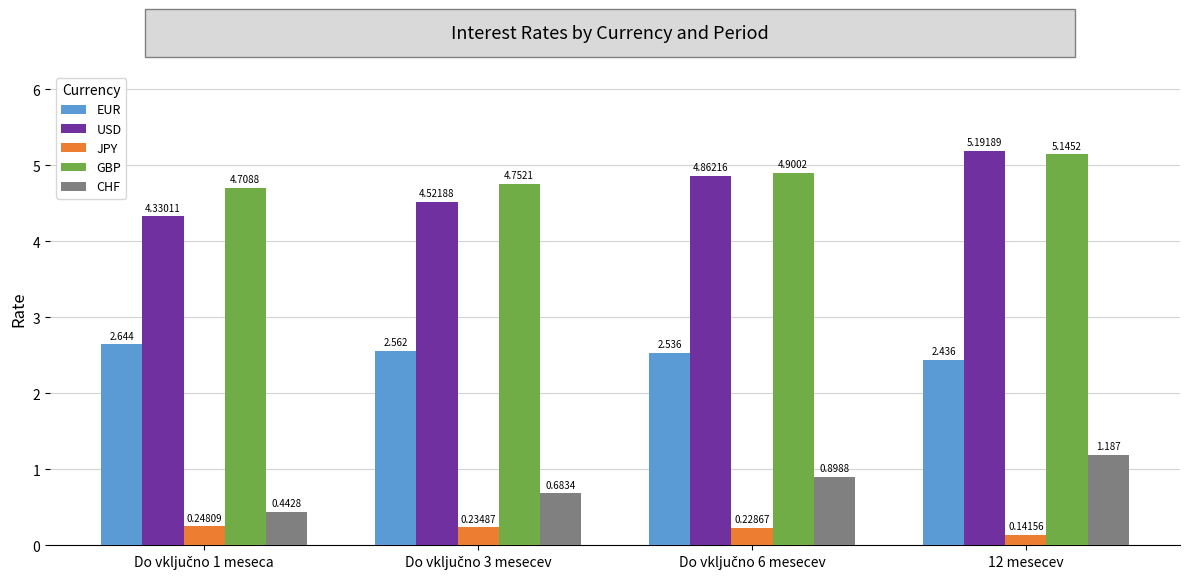

At which category is the sum across all series the highest?

12 mesecev